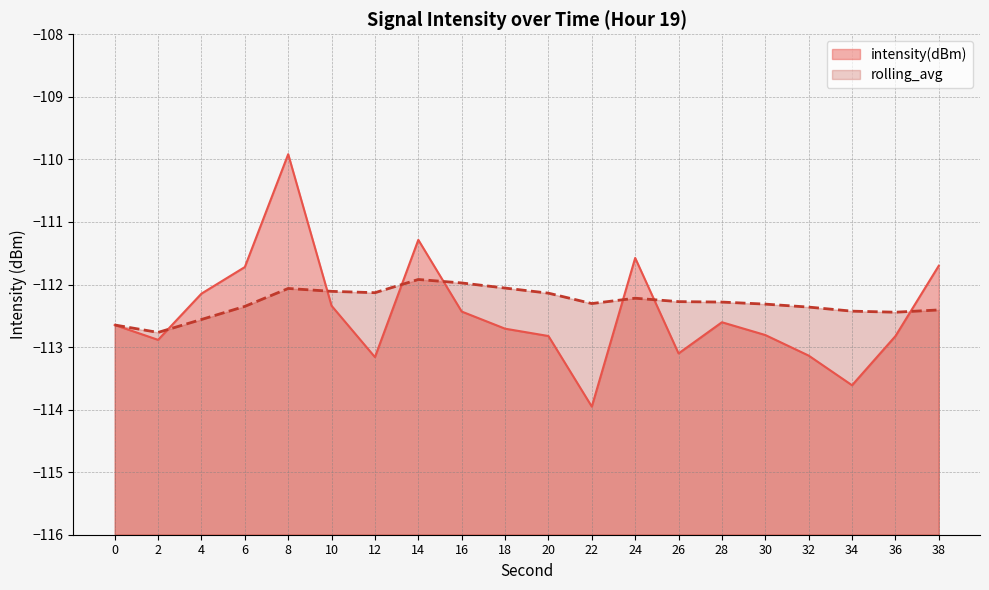

List the series in order of their overall mean, highest first.

rolling_avg, intensity(dBm)